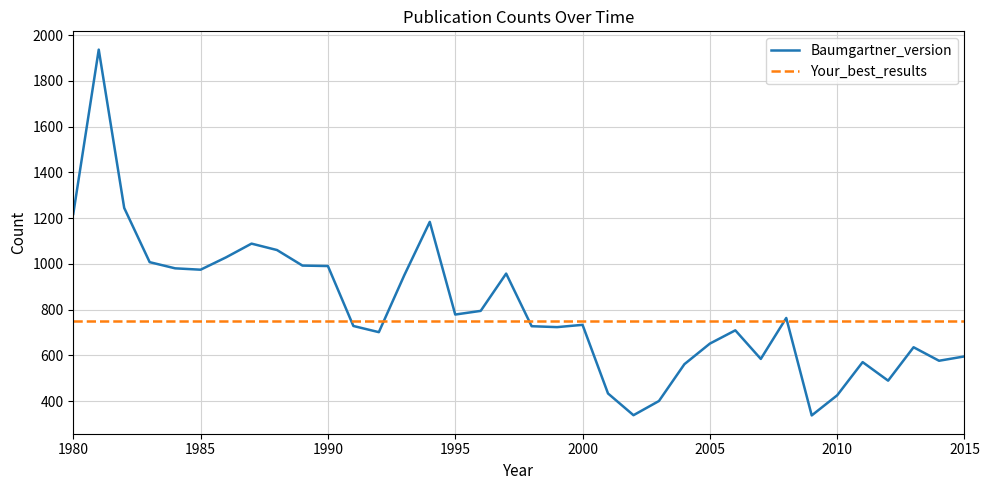

Which series has the largest range (max minus min)?

Baumgartner_version